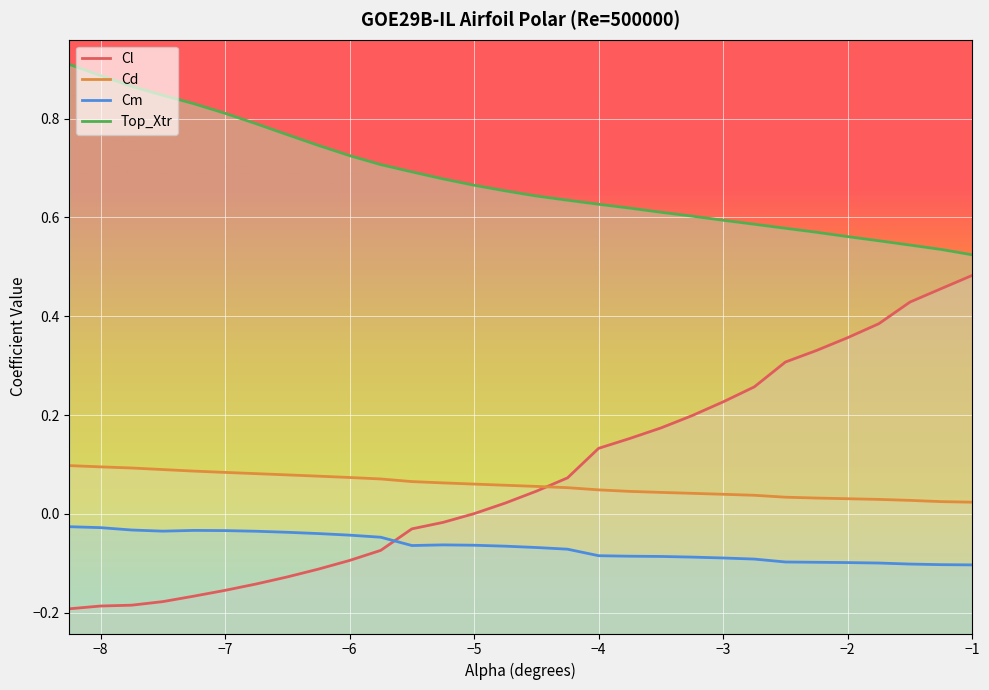

What is the smallest value displayed?

-0.2